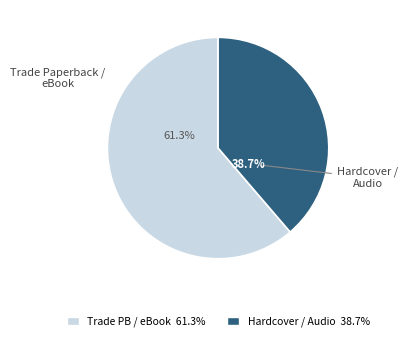

Is there any slice that represents more than half of the pie?

Yes